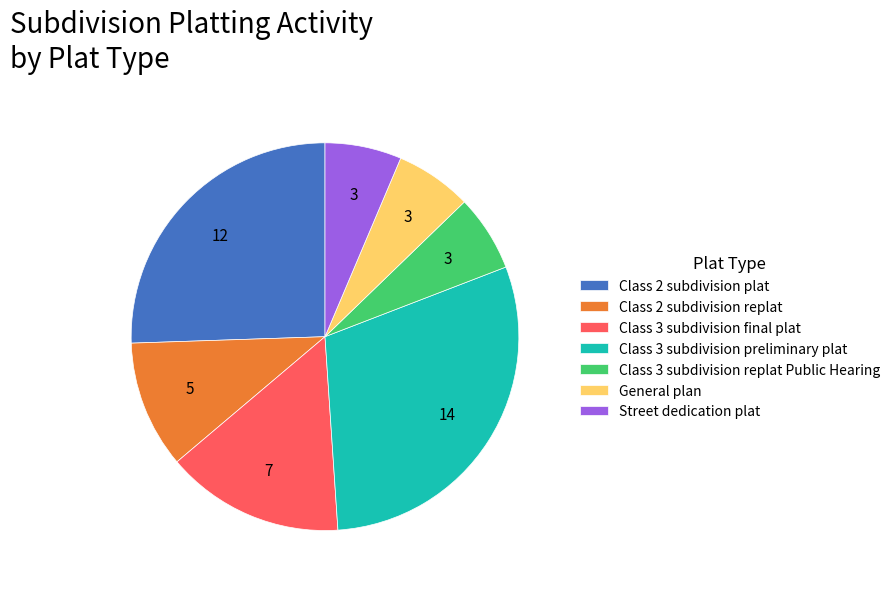

Is the sum of Street dedication plat and General plan greater than half?

No